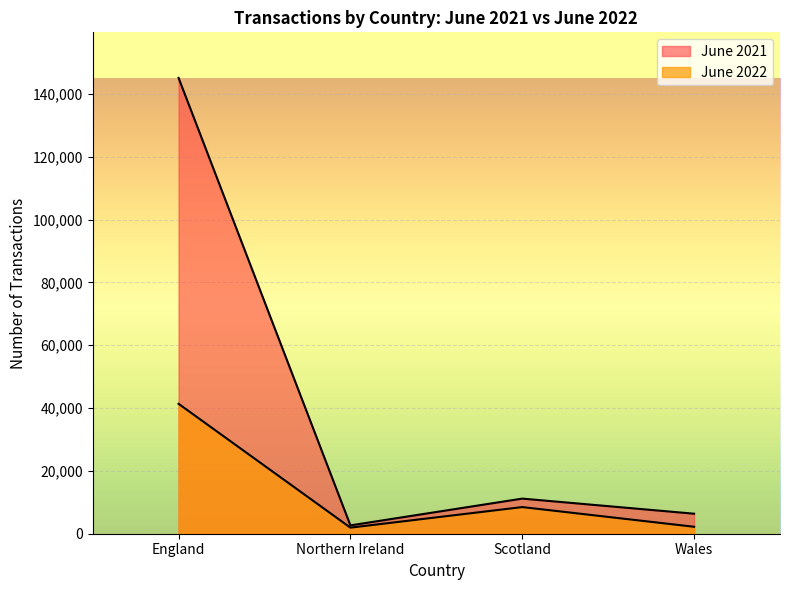

Which category has the highest value across all series?

England